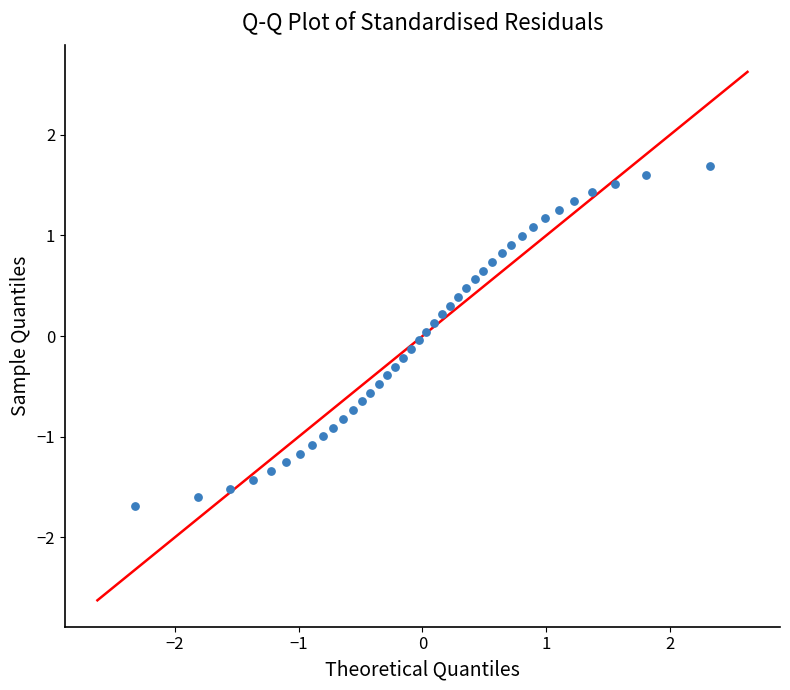

What is the range of Y values (max minus min)?

3.4